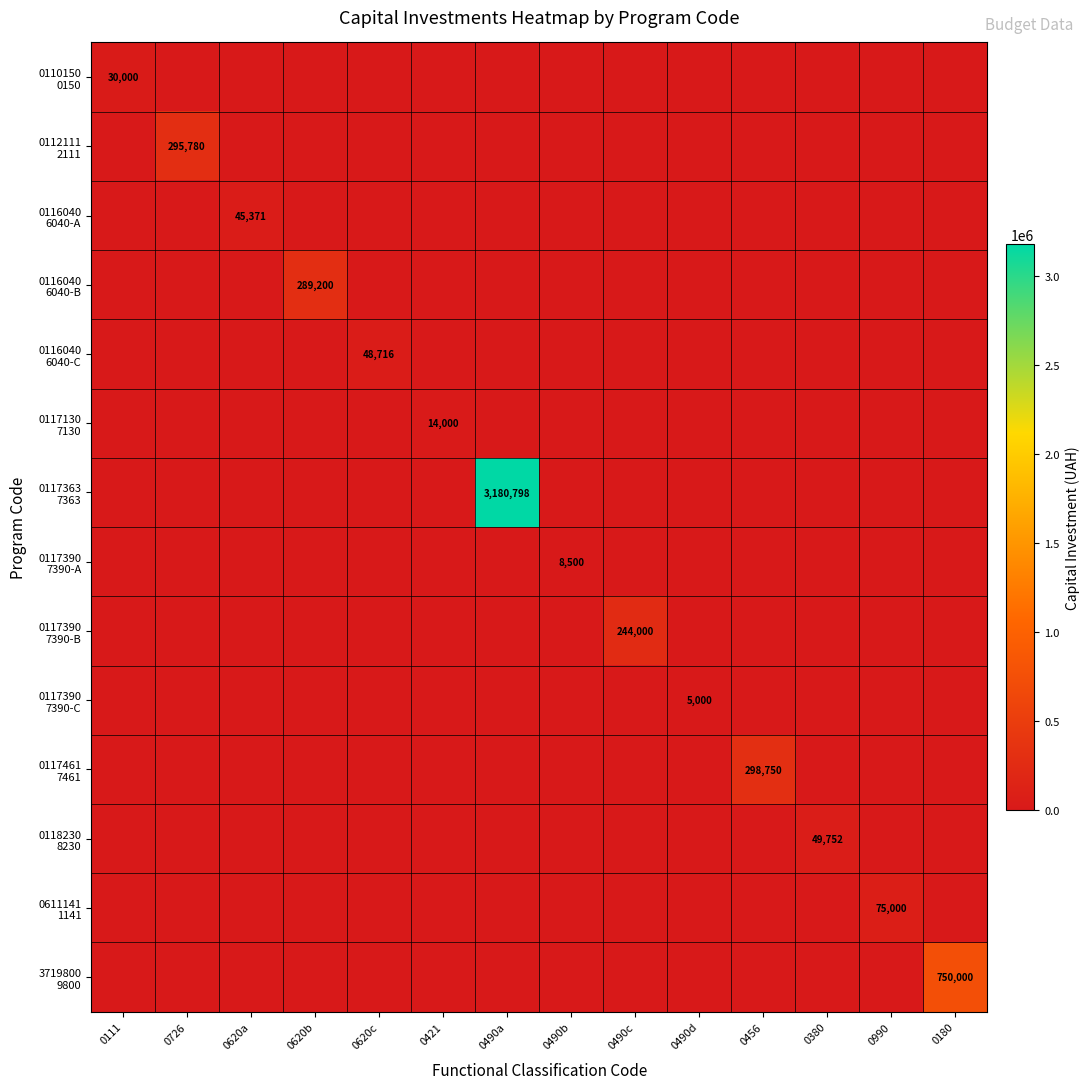

What is the difference between the maximum and minimum values in the 0116040 6040-C series?

48716.0